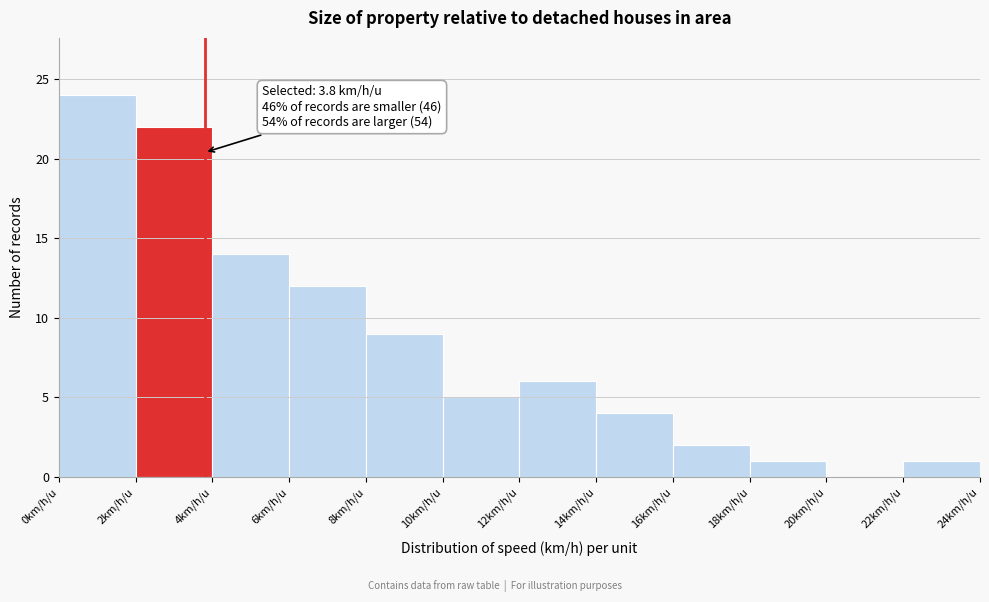

Which range on the x-axis has the tallest bar?

0 to 2